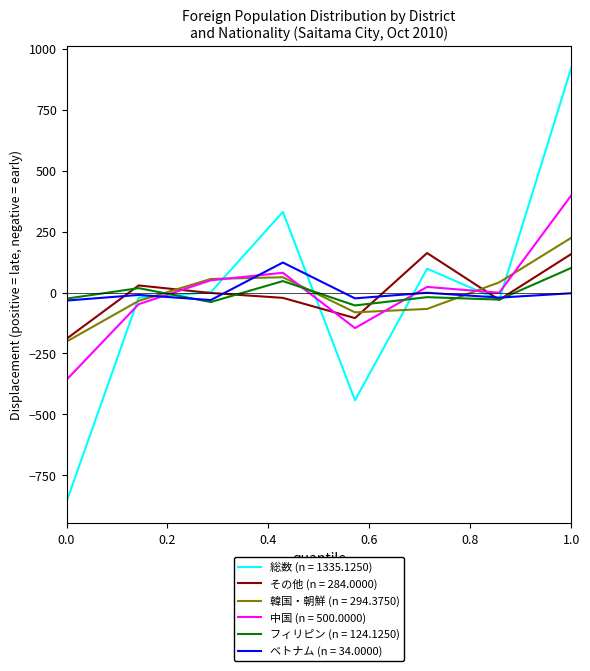

What is the greatest value displayed?

922.9